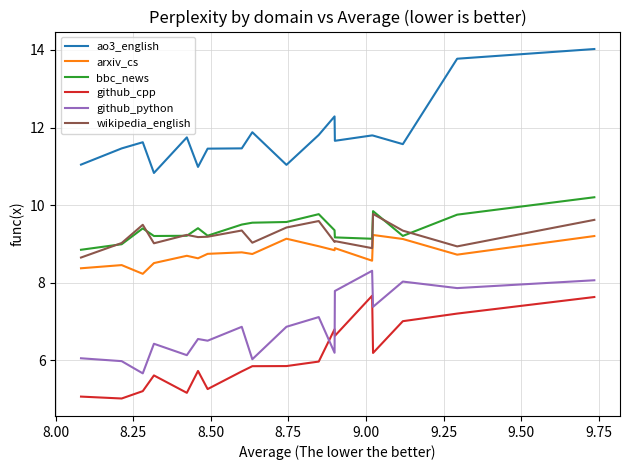

What is the greatest value displayed?

14.0